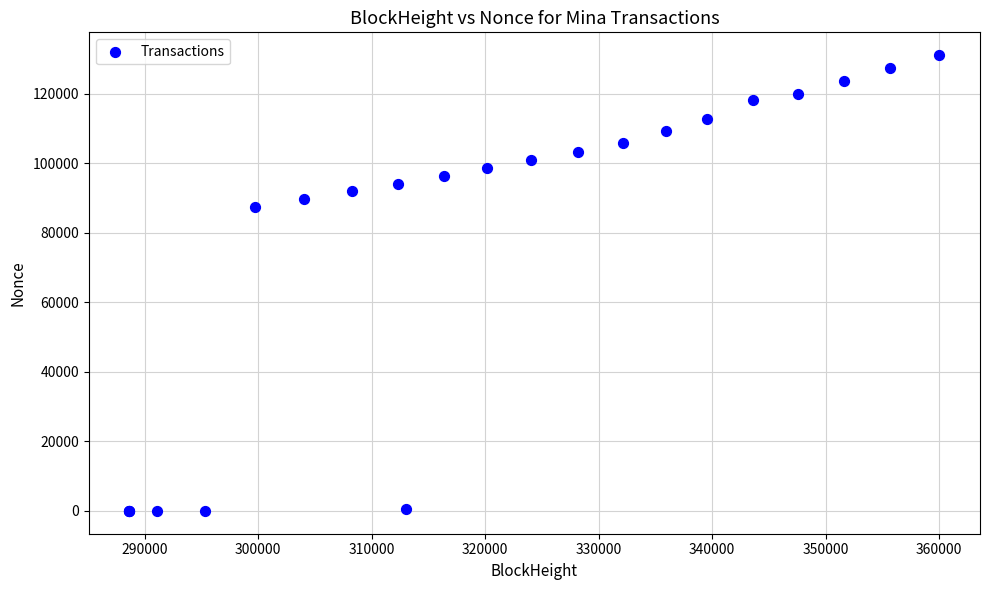

What Y value in the scatter plot is closest to 65541?

87390